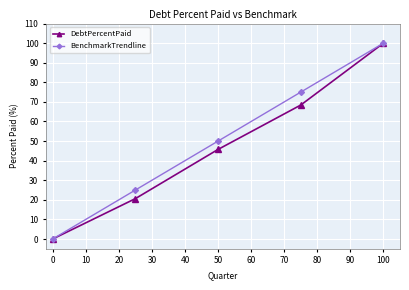

What are all the series names shown in the legend?

DebtPercentPaid, BenchmarkTrendline